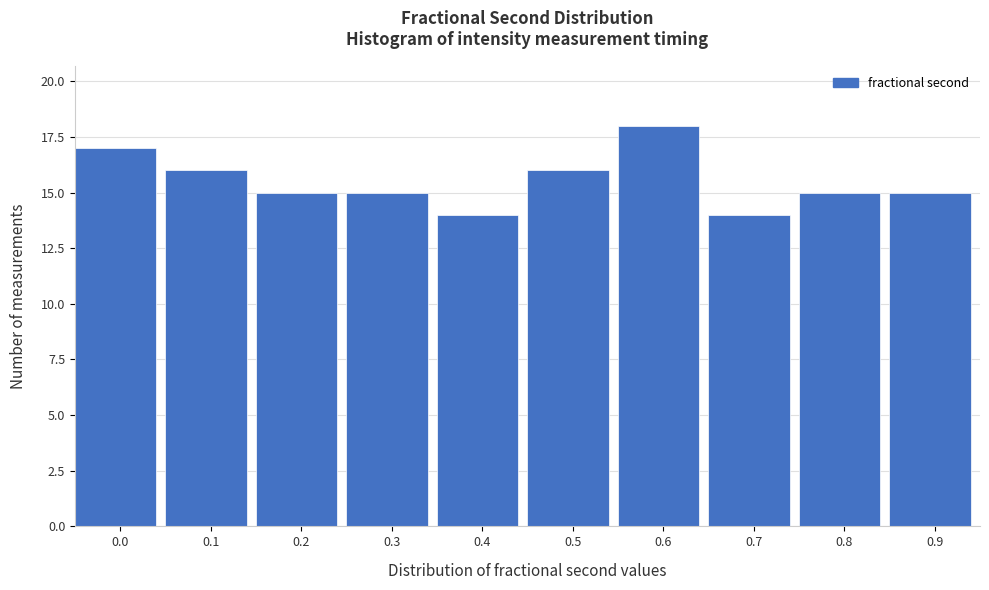

Reading left to right, transcribe all the data shown in this chart.

0.0=17	0.1=16	0.2=15	0.3=15	0.4=14	0.5=16	0.6=18	0.7=14	0.8=15	0.9=15